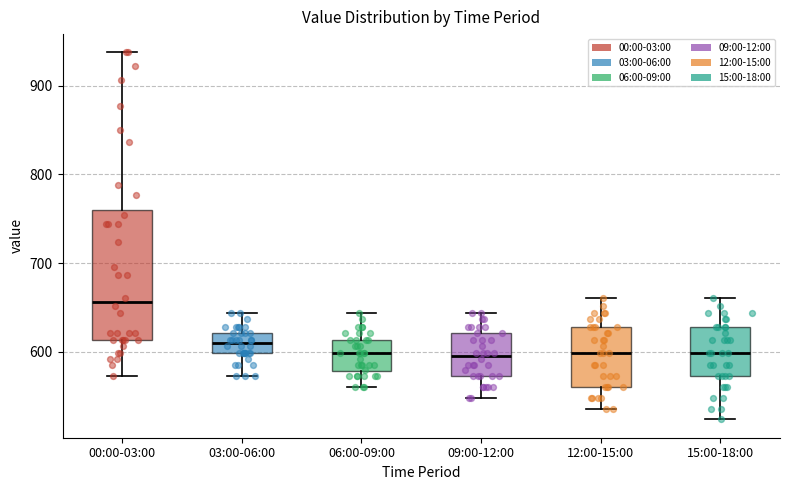

Which box is the tallest, from its lower edge to its upper edge?

00:00-03:00